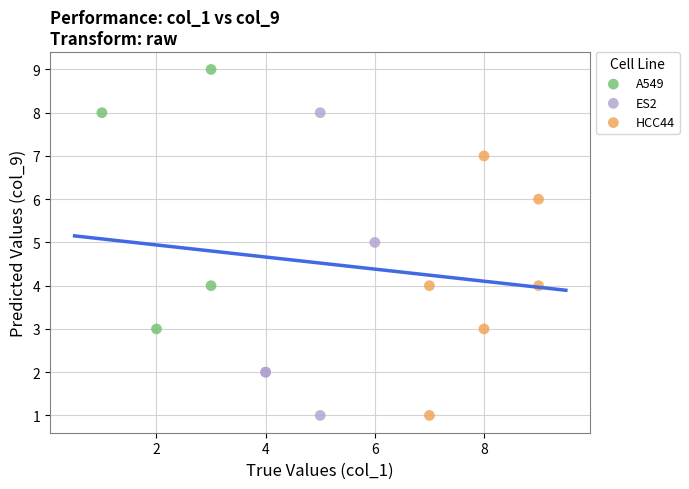

Which series reaches the maximum Y coordinate?

A549